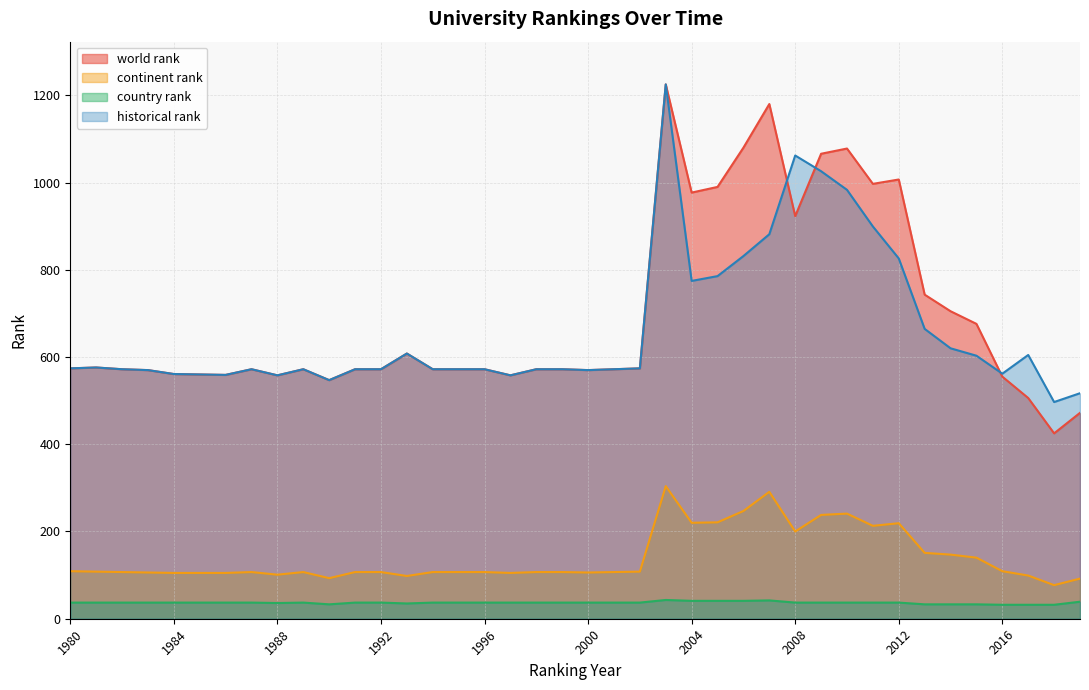

True or false: continent rank and world rank intersect in this chart.

False